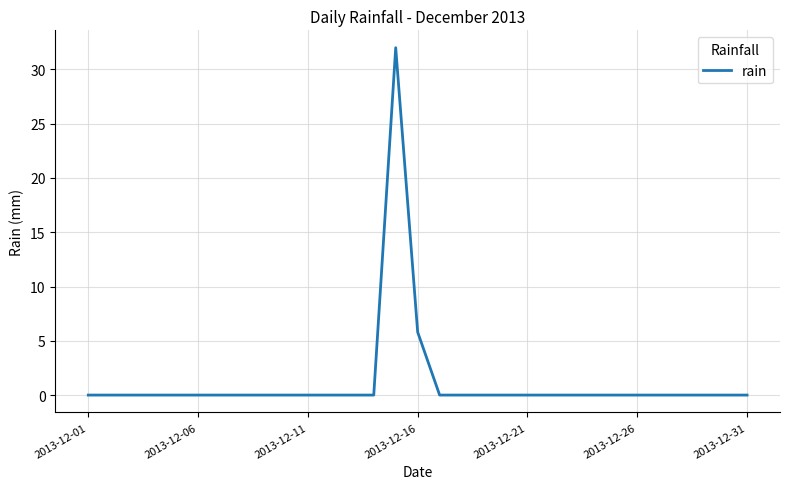

Reading left to right, extract all data points from this chart.

0.0	0.0	0.0	0.0	0.0	0.0	0.0	0.0	0.0	0.0	0.0	0.0	0.0	0.0	32.0	5.8	0.0	0.0	0.0	0.0	0.0	0.0	0.0	0.0	0.0	0.0	0.0	0.0	0.0	0.0	0.0